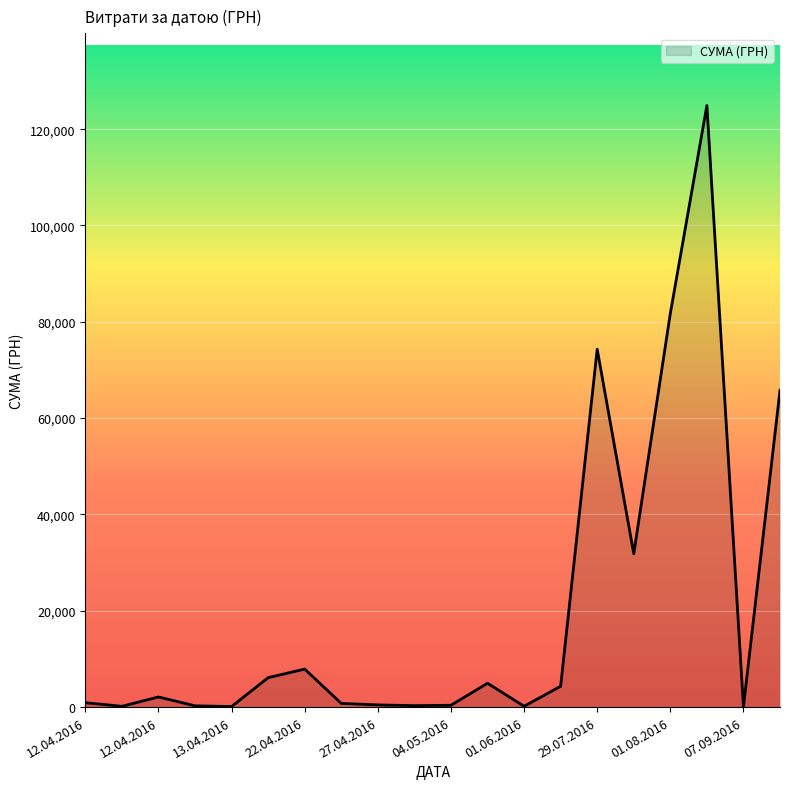

How many lines are shown in the chart?

1